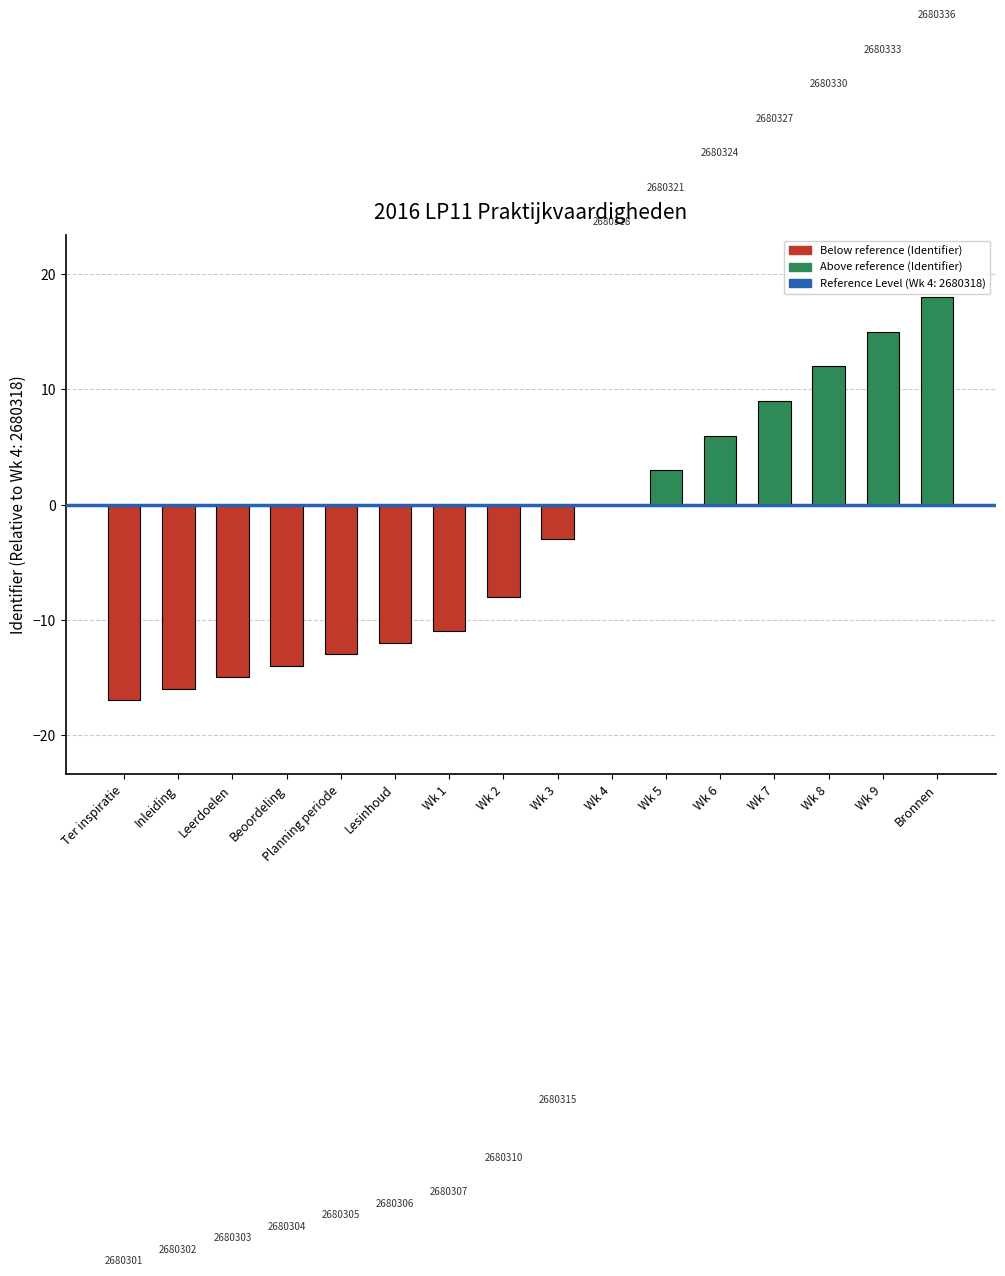

Reading left to right, extract all data points from this chart.

-17	-16	-15	-14	-13	-12	-11	-8	-3	0	3	6	9	12	15	18